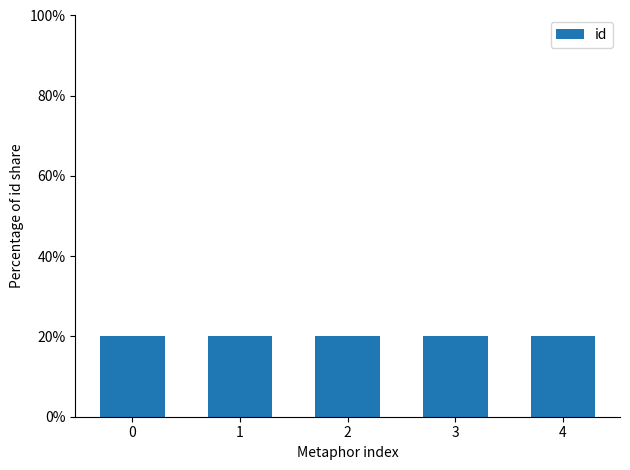

Is it true that the value at 2 is 8.5?

False